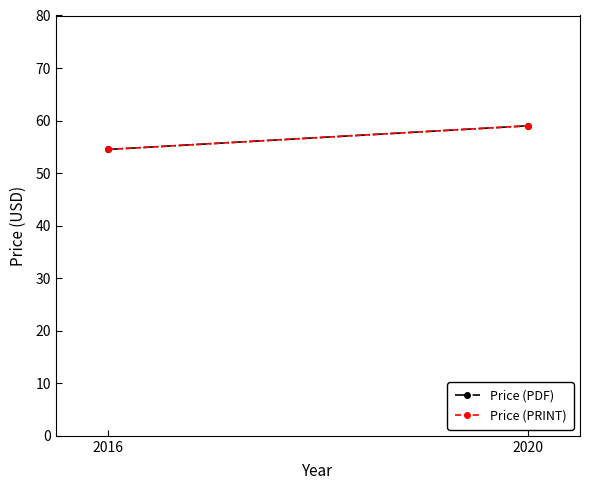

List the labels in order of Price (PRINT) value, smallest first.

2016, 2020